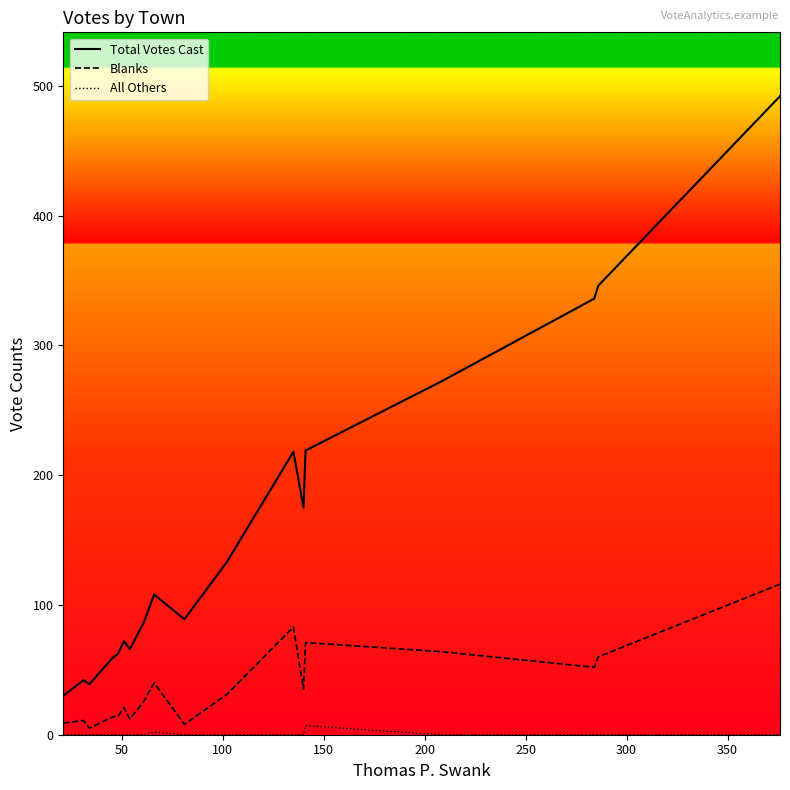

What is the maximum value shown in the chart?

492